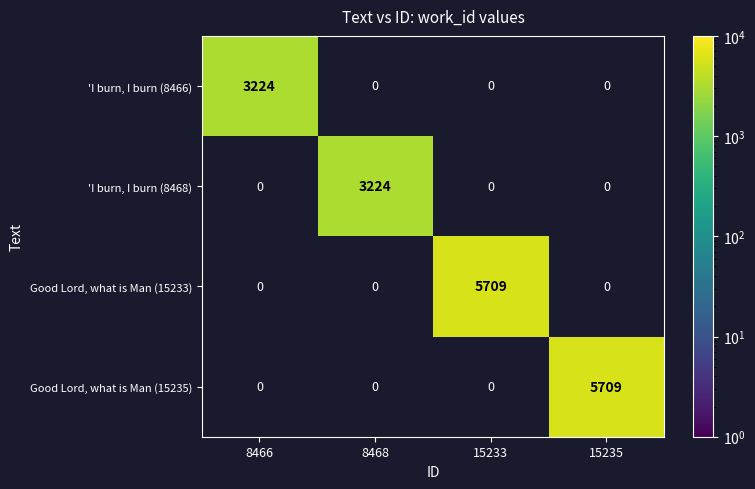

The value of Good Lord, what is Man (15233) at 15233 is 9070. True or false?

False